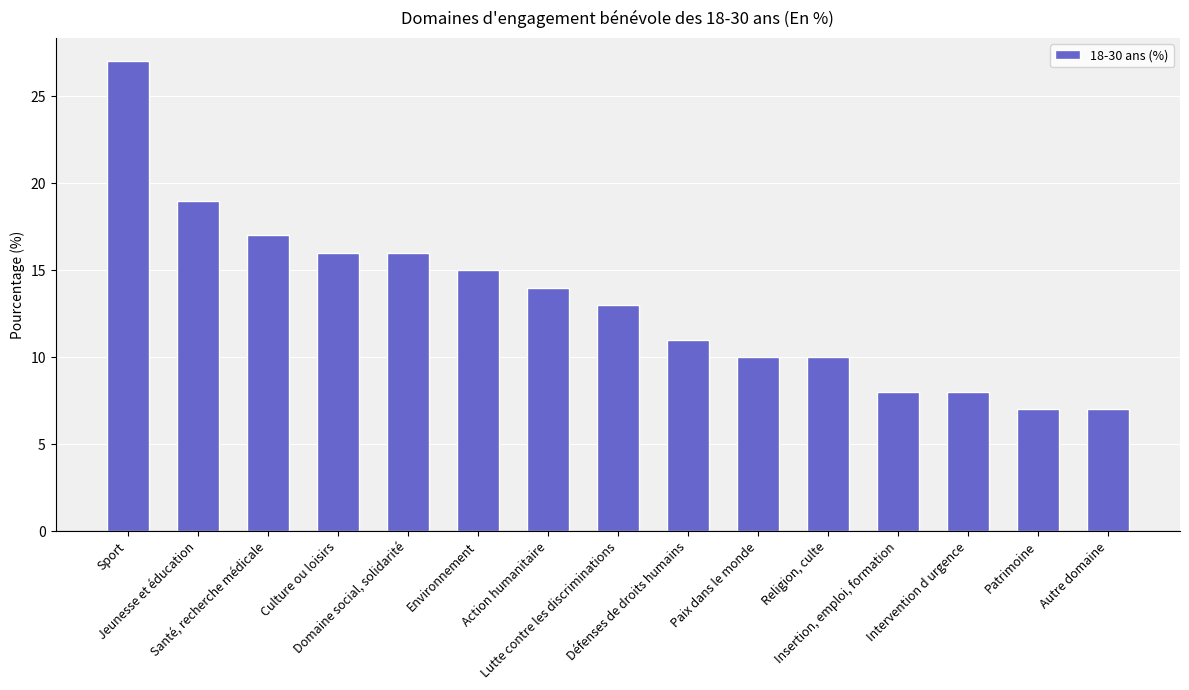

What is the smallest value displayed?

7